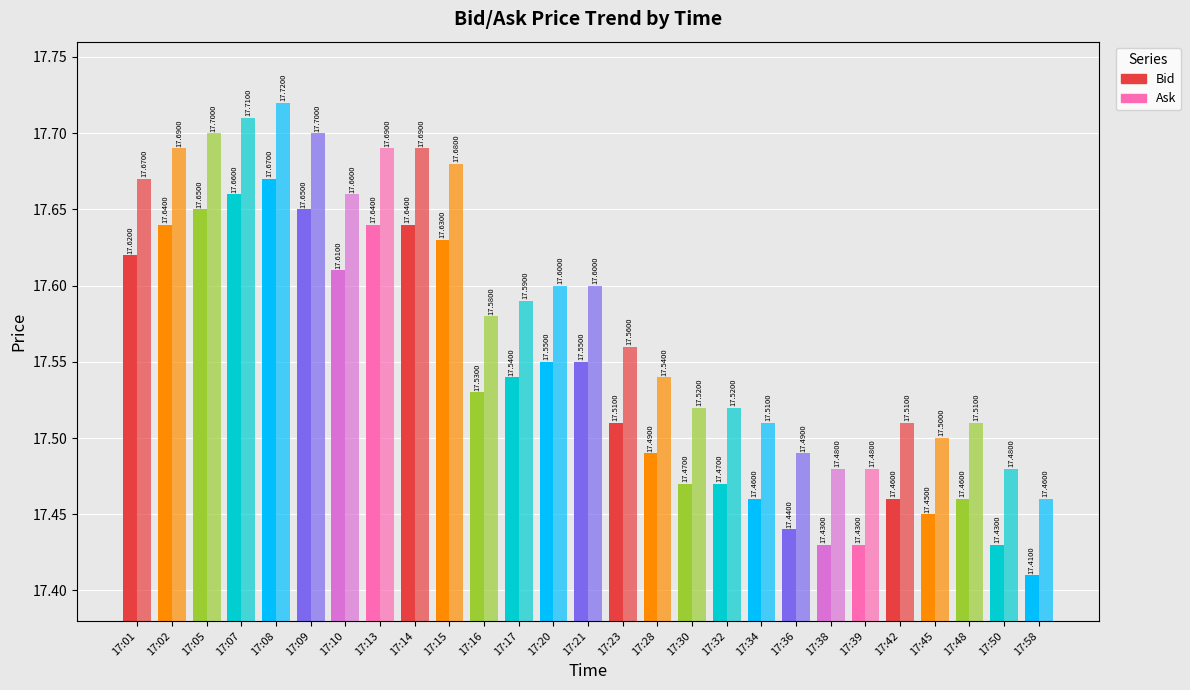

What are all the series names shown in the legend?

Bid, Ask